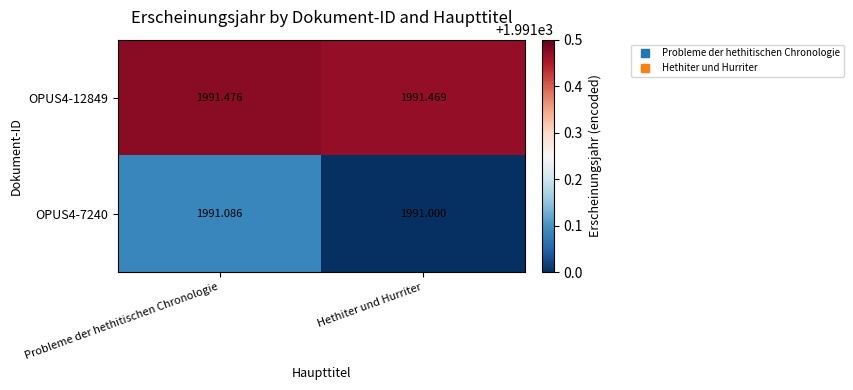

Rank the series by their maximum value, from highest to lowest.

OPUS4-12849, OPUS4-7240